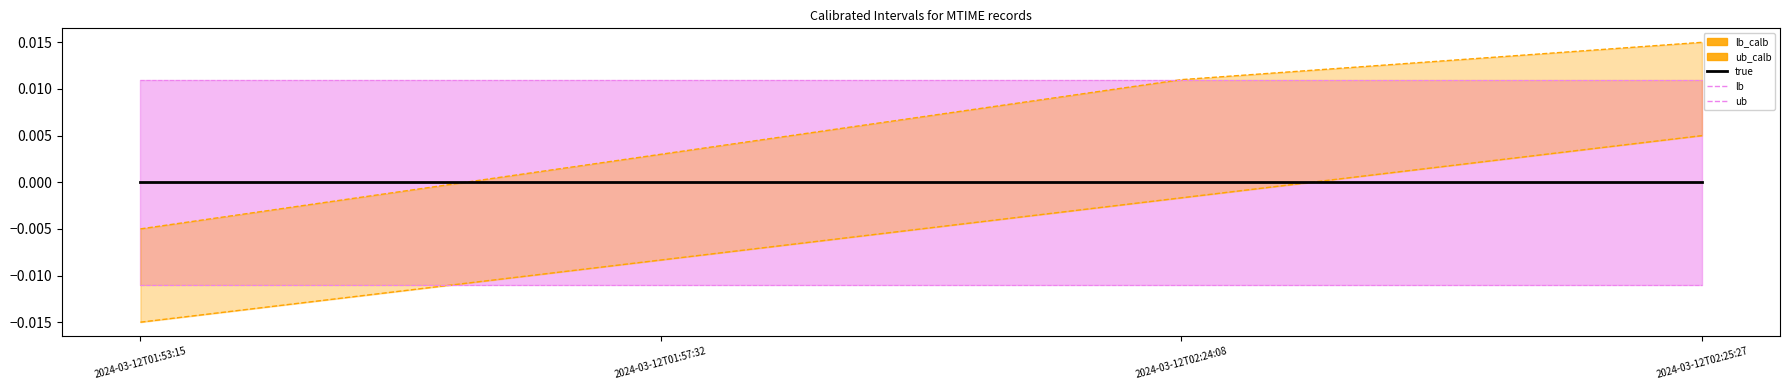

Reading left to right, extract all data points from this chart.

lb_calb: 2024-03-12T01:53:15=-0.0	2024-03-12T01:57:32=-0.0	2024-03-12T02:24:08=-0.0	2024-03-12T02:25:27=0.0
ub_calb: 2024-03-12T01:53:15=-0.0	2024-03-12T01:57:32=0.0	2024-03-12T02:24:08=0.0	2024-03-12T02:25:27=0.0
lb: 2024-03-12T01:53:15=-0.0	2024-03-12T01:57:32=-0.0	2024-03-12T02:24:08=-0.0	2024-03-12T02:25:27=-0.0
ub: 2024-03-12T01:53:15=0.0	2024-03-12T01:57:32=0.0	2024-03-12T02:24:08=0.0	2024-03-12T02:25:27=0.0
true: 2024-03-12T01:53:15=0.0	2024-03-12T01:57:32=0.0	2024-03-12T02:24:08=0.0	2024-03-12T02:25:27=0.0